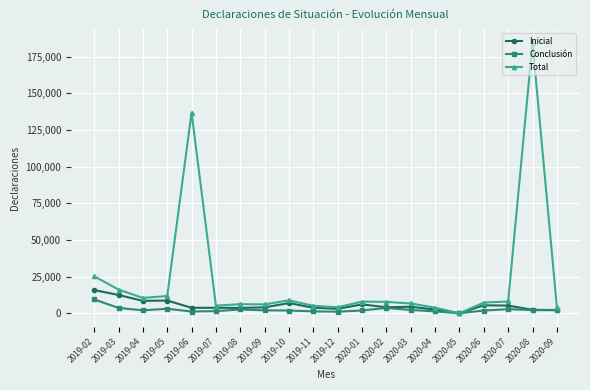

What is the difference between the highest and lowest values at 2019-08?

3628